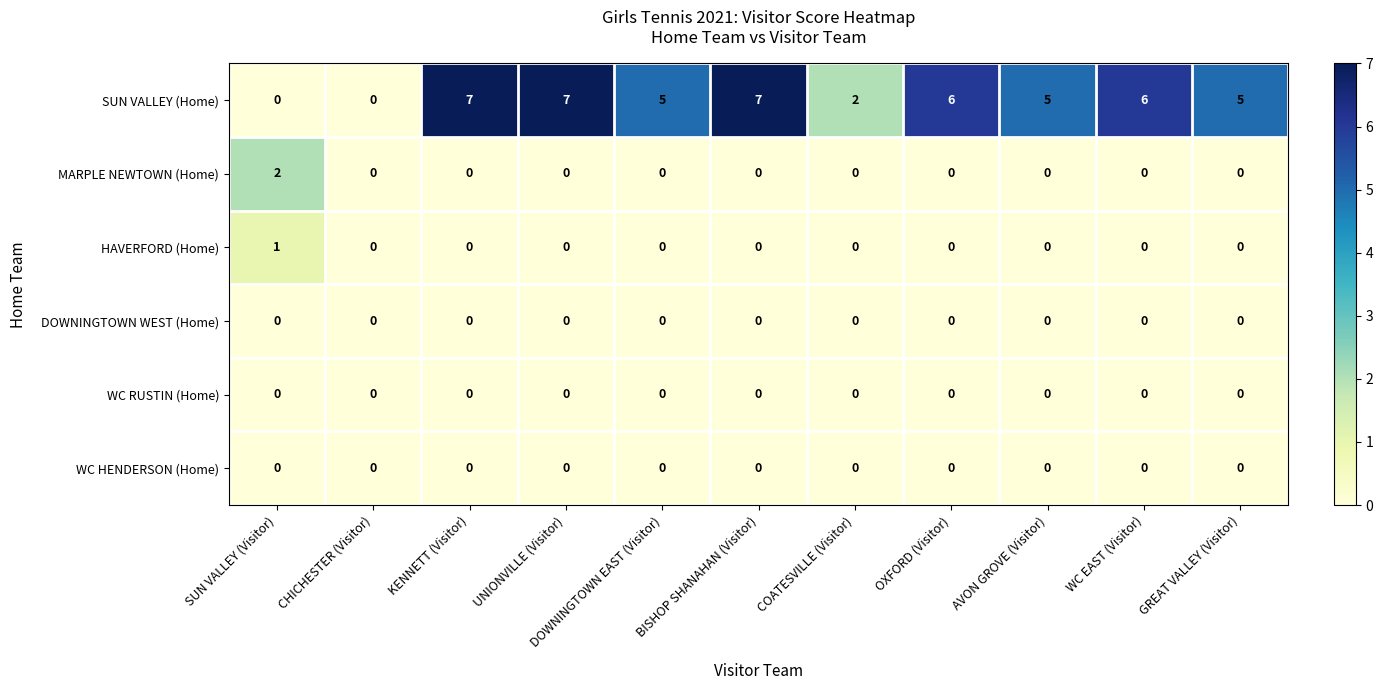

The value of SUN VALLEY (Home) at WC EAST (Visitor) is 10. True or false?

False